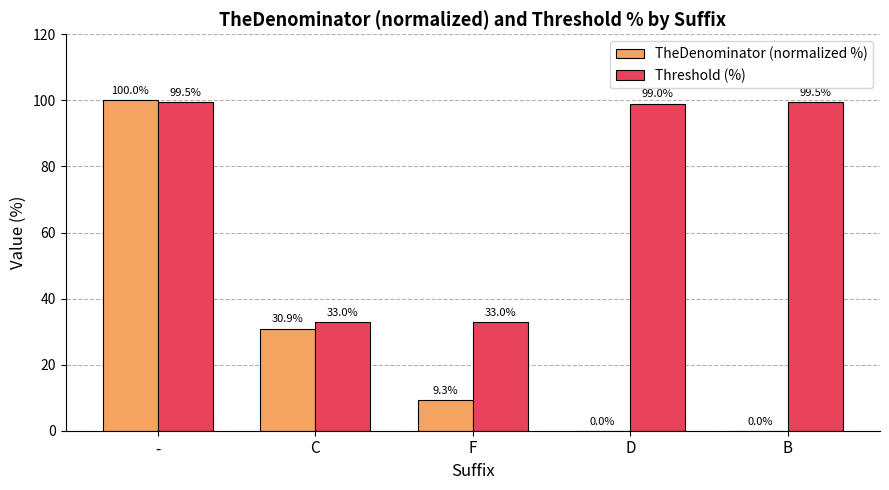

What is the sum of the TheDenominator (normalized %) values at - and F?

109.3